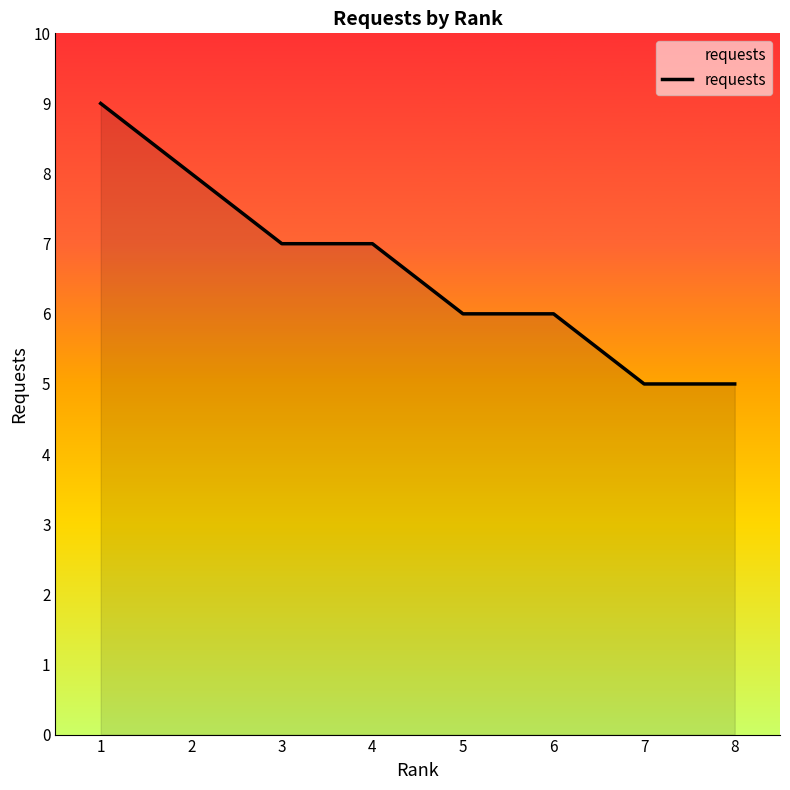

Approximately how many times larger is the value at 4 compared to 8?

1.4